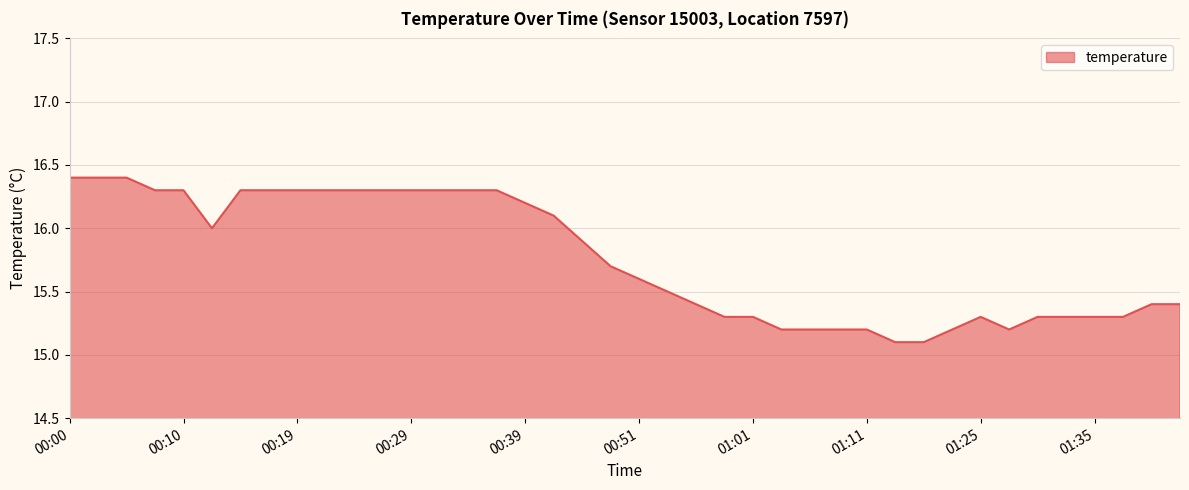

What is the smallest value displayed?

15.1